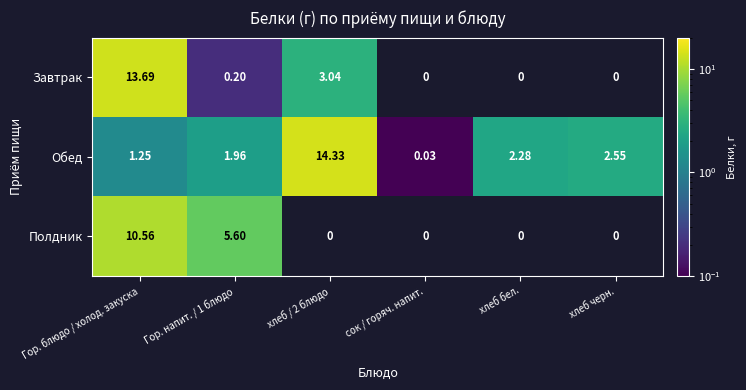

Rank the series at Гор. блюдо / холод. закуска from lowest to highest value.

Обед, Полдник, Завтрак